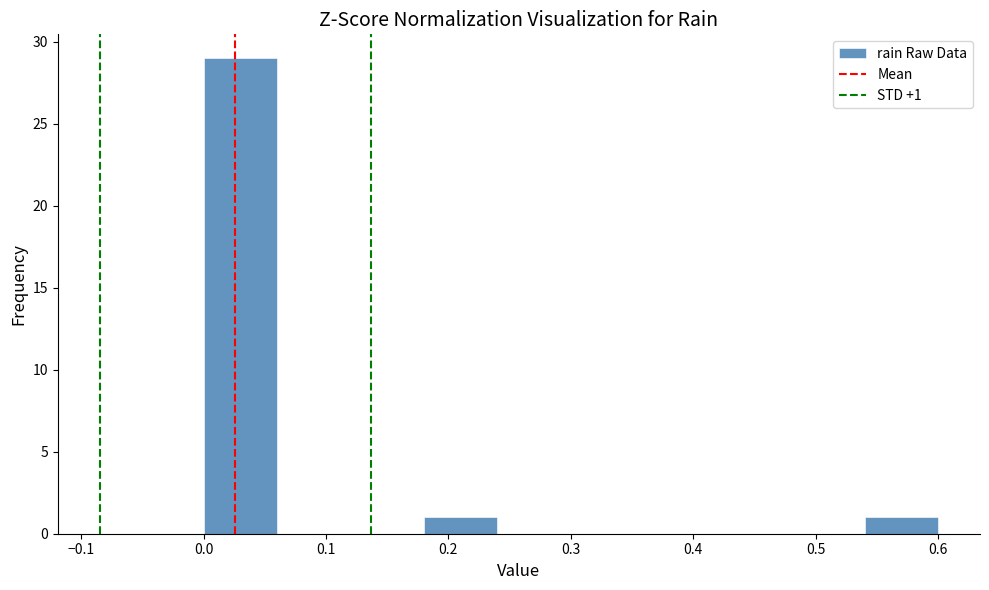

Over which range of the x-axis is the bar tallest?

0.00 to 0.06